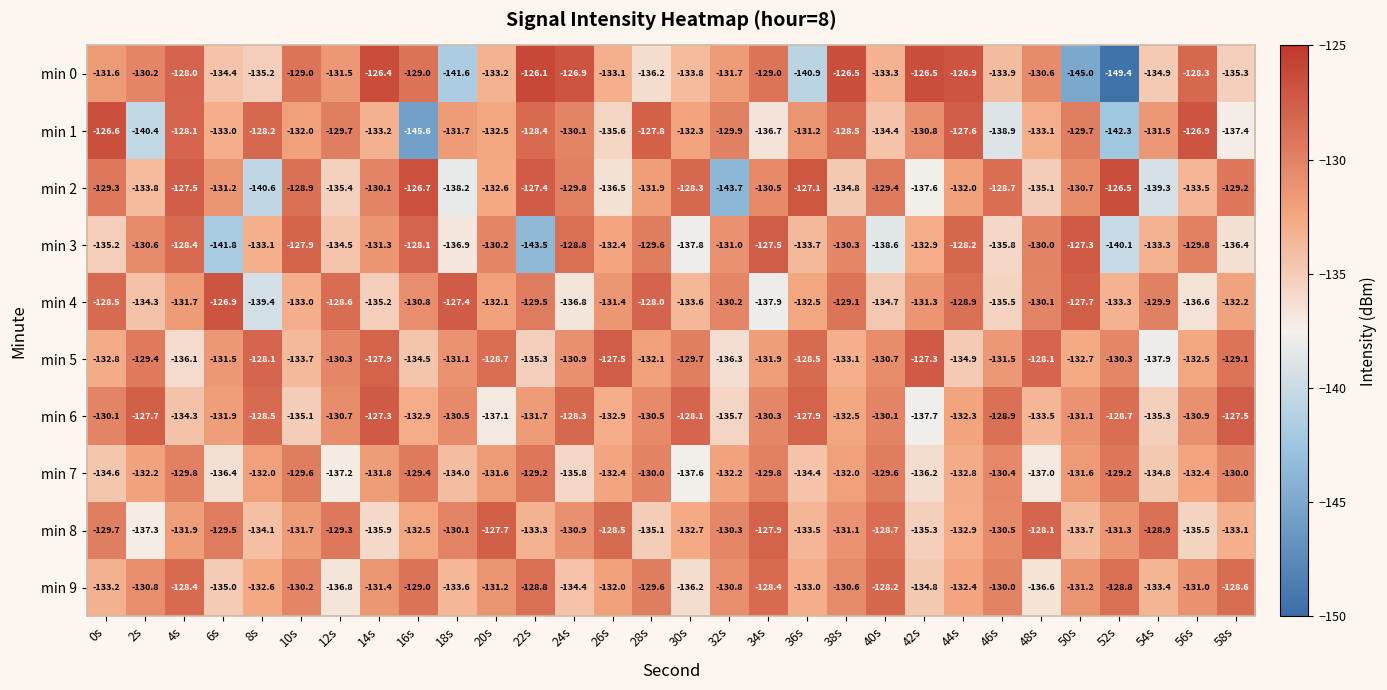

Which series has the widest spread of values?

min 0